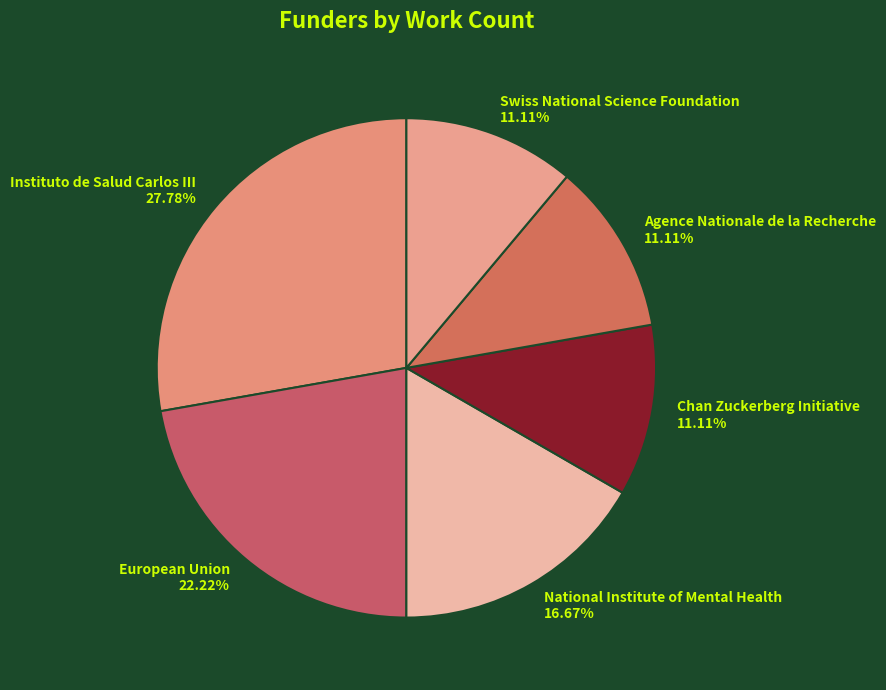

To the nearest percent, what is the average slice percentage?

17%